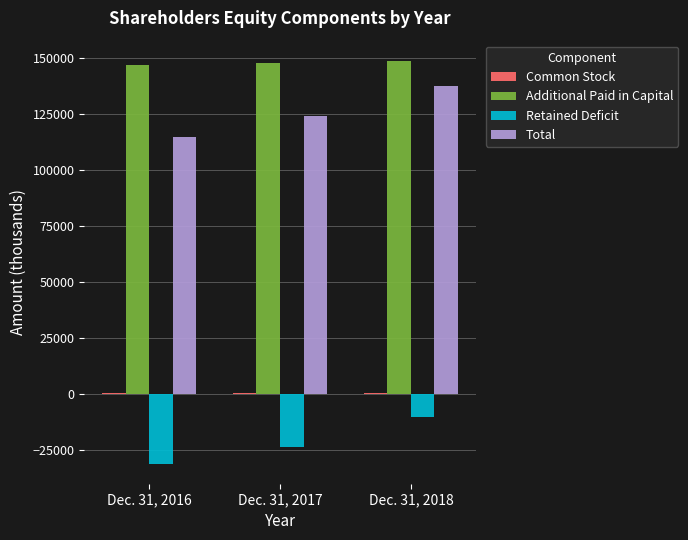

The value of Retained Deficit at Dec. 31, 2017 is -36684. True or false?

False